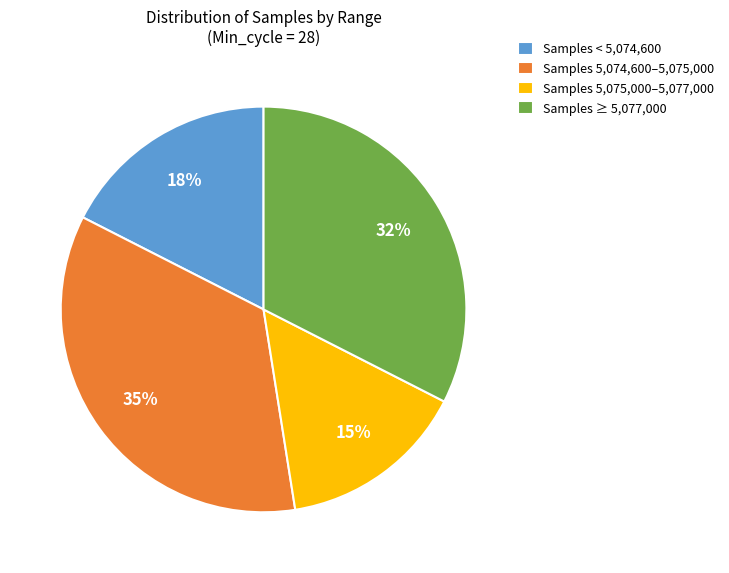

Count the number of slices in the pie.

4